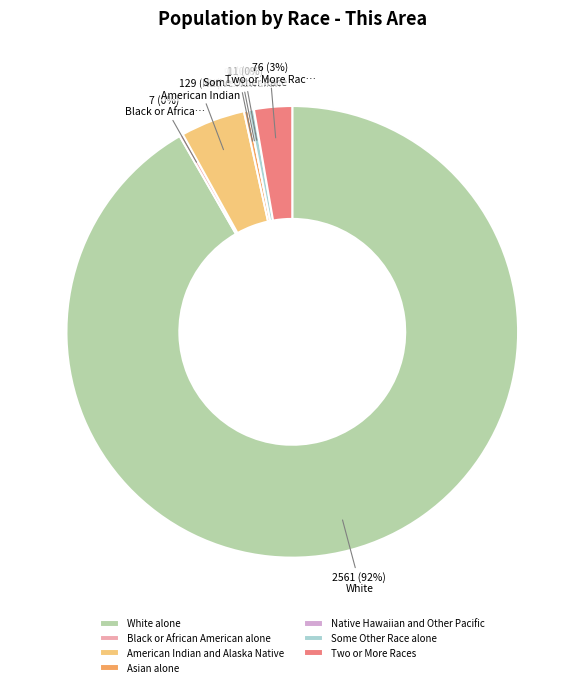

Is the sum of Some Other Race alone and Two or More Races greater than half?

No